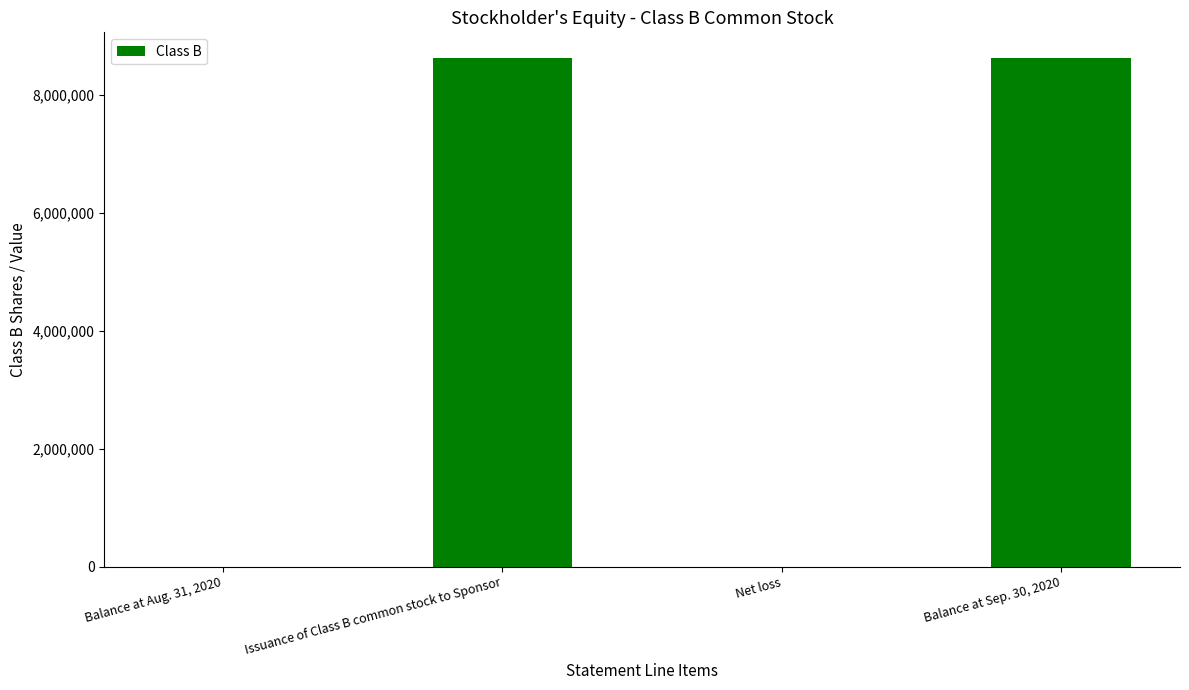

True or false: the data shows -5462385 at Balance at Aug. 31, 2020.

False